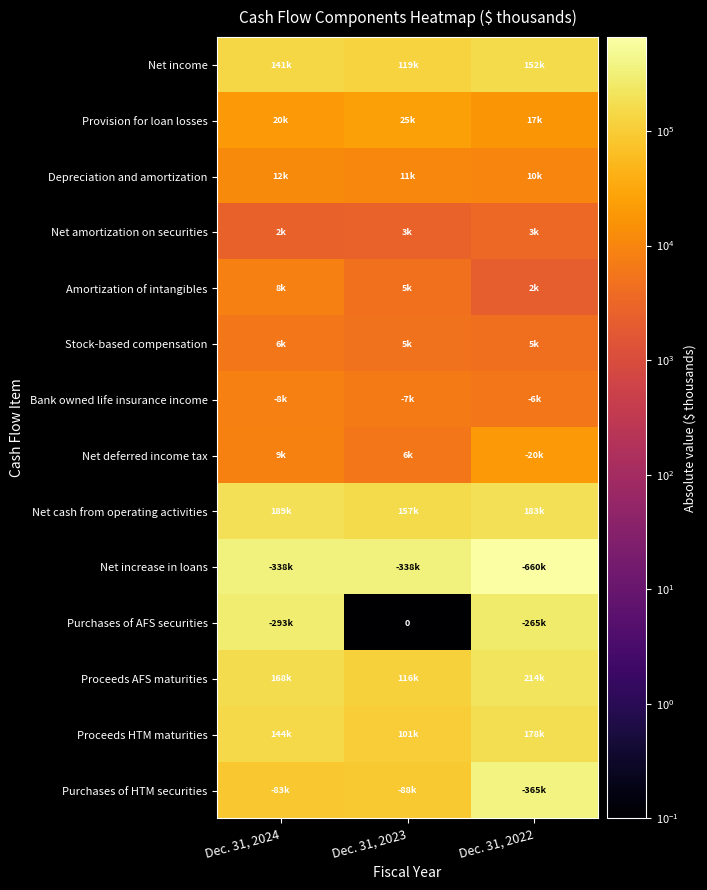

Which category has the lowest value in the Stock-based compensation series?

Dec. 31, 2022